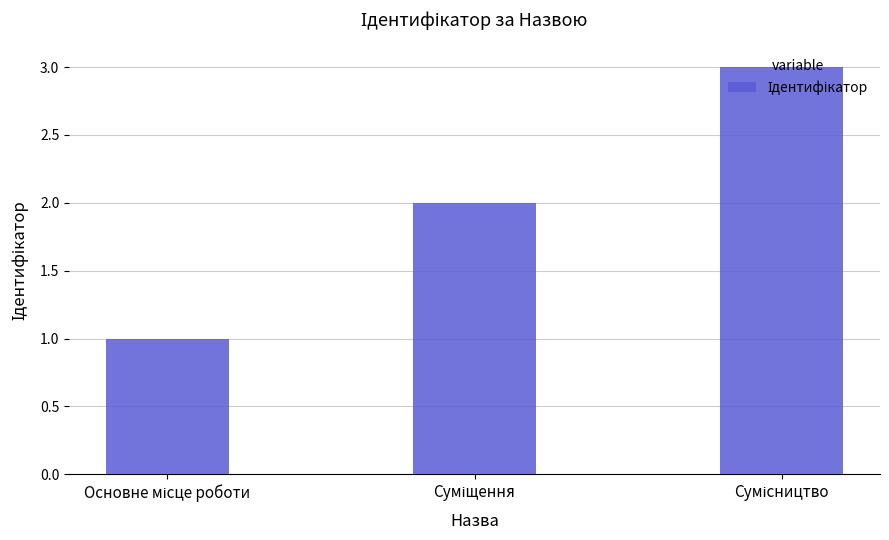

What is the maximum value shown in the chart?

3